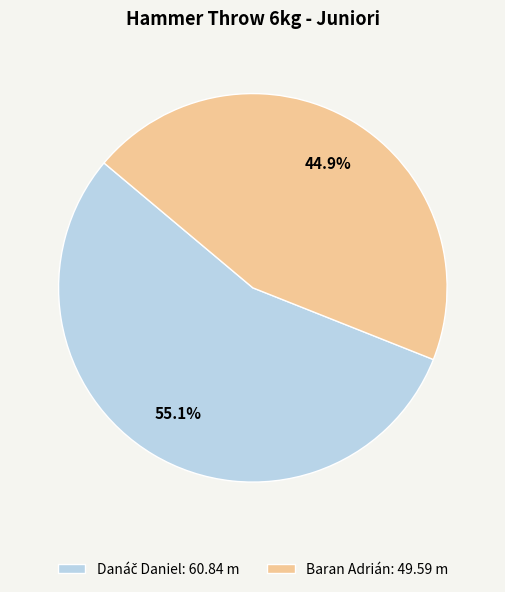

What portion of the pie excludes Baran Adrián: 49.59 m?

55.1%